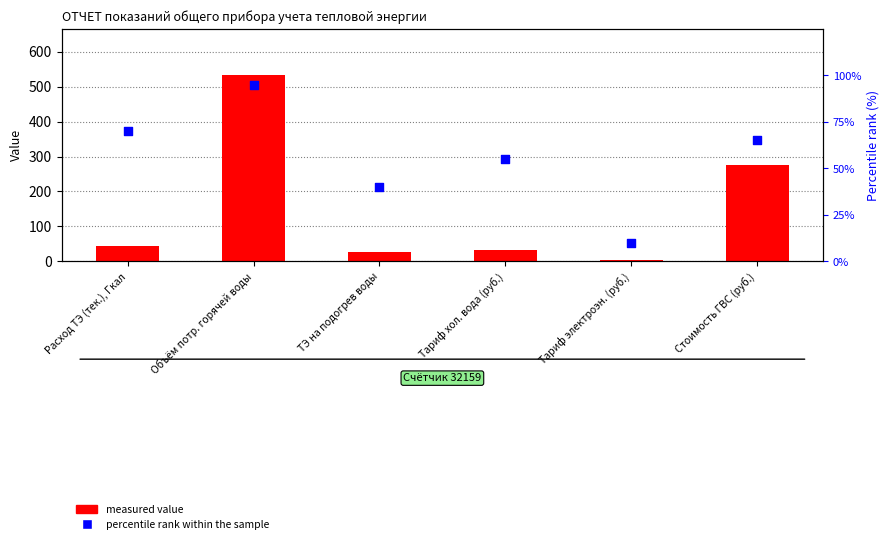

Is the value of percentile rank within the sample at Расход ТЭ (тек.), Гкал greater than the value of measured value at Тариф хол. вода (руб.)?

Yes